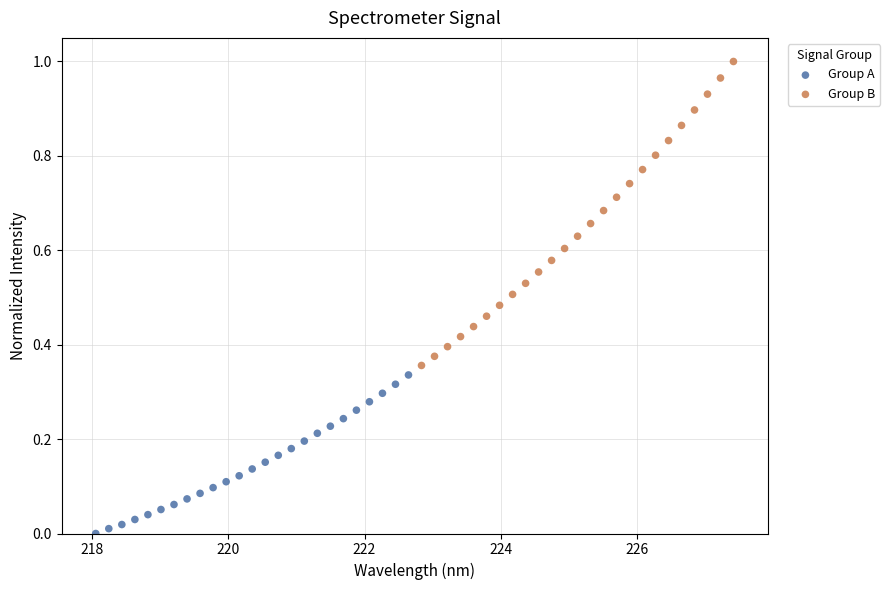

Which series contains the highest Y value?

Group B